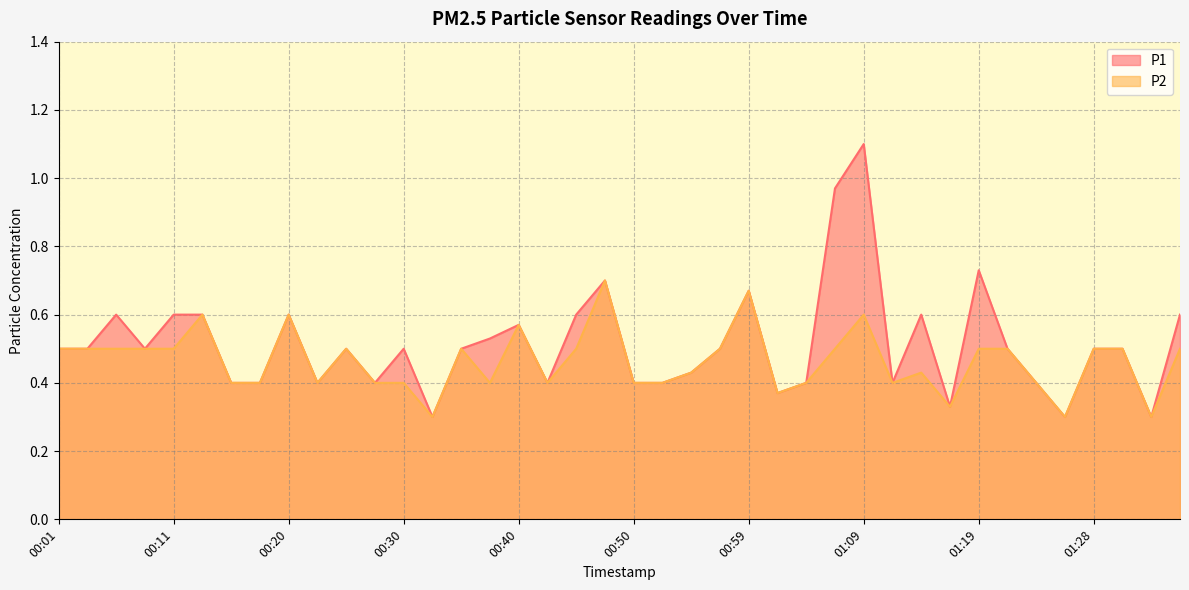

The value of P1 at 01:26 is 0.3. True or false?

True